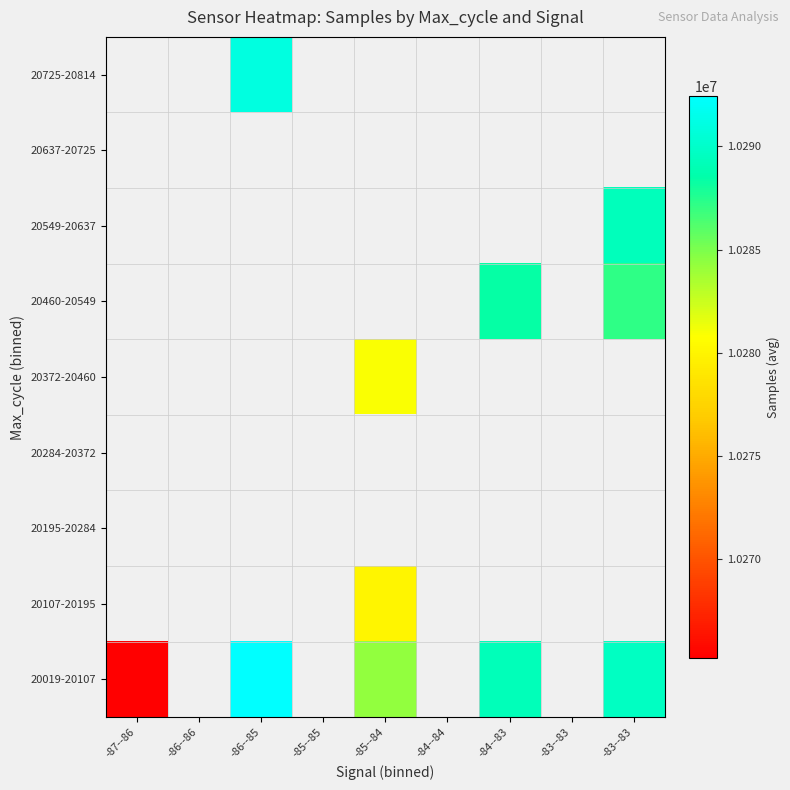

Count the number of data series in this chart.

9